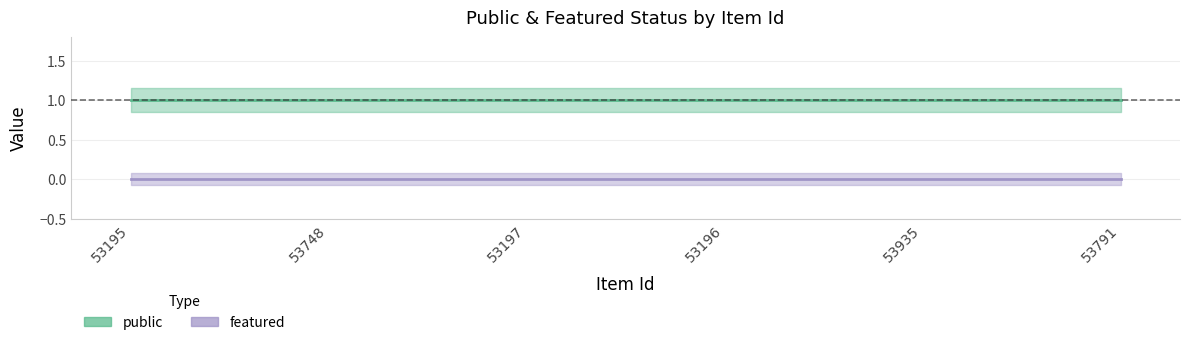

What position from the left is 53196?

4